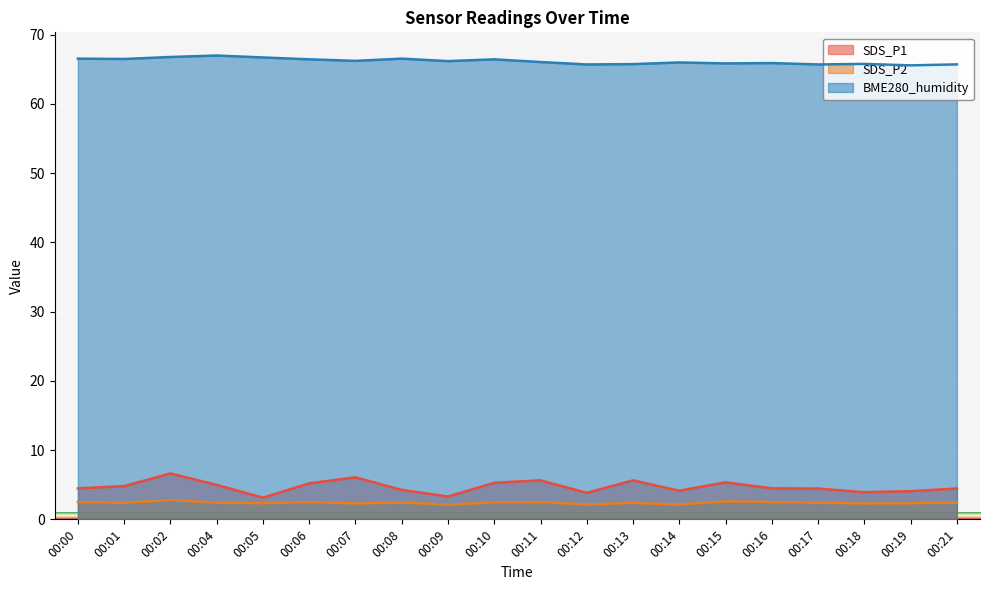

What is the greatest value displayed?

67.0